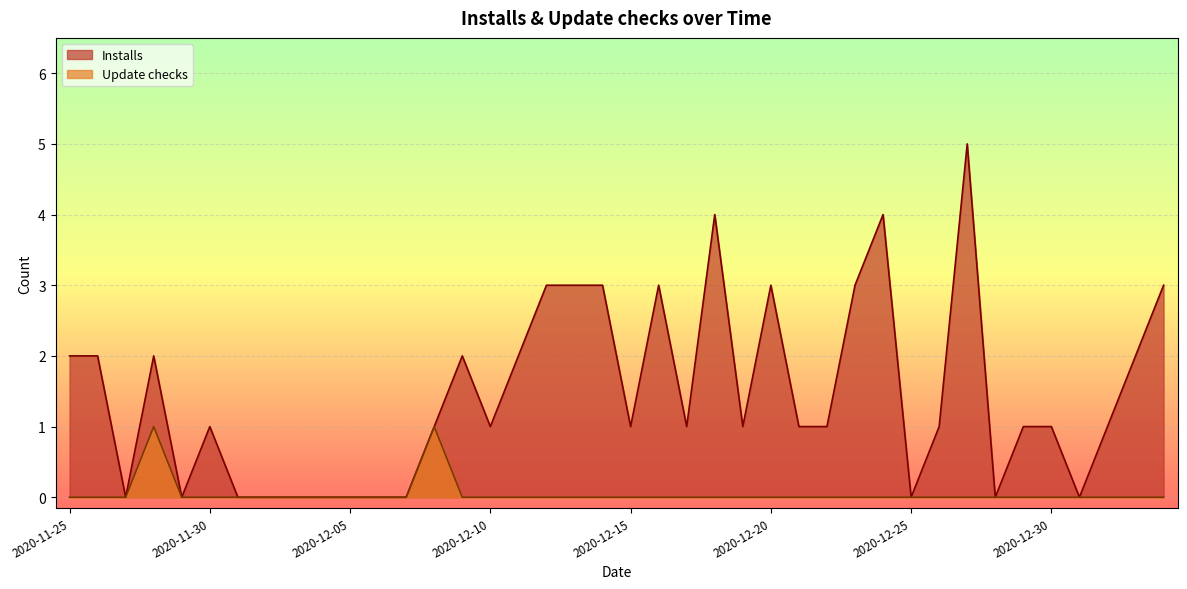

Is the value of Update checks at 2020-11-28 greater than the value of Installs at 2020-12-31?

Yes